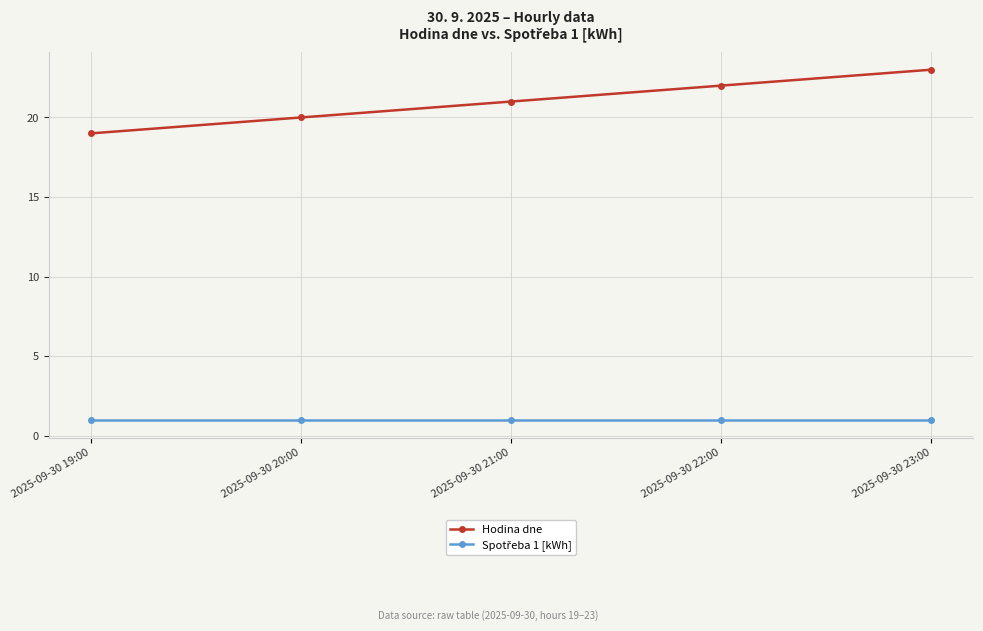

What is the sum of all Hodina dne values?

105